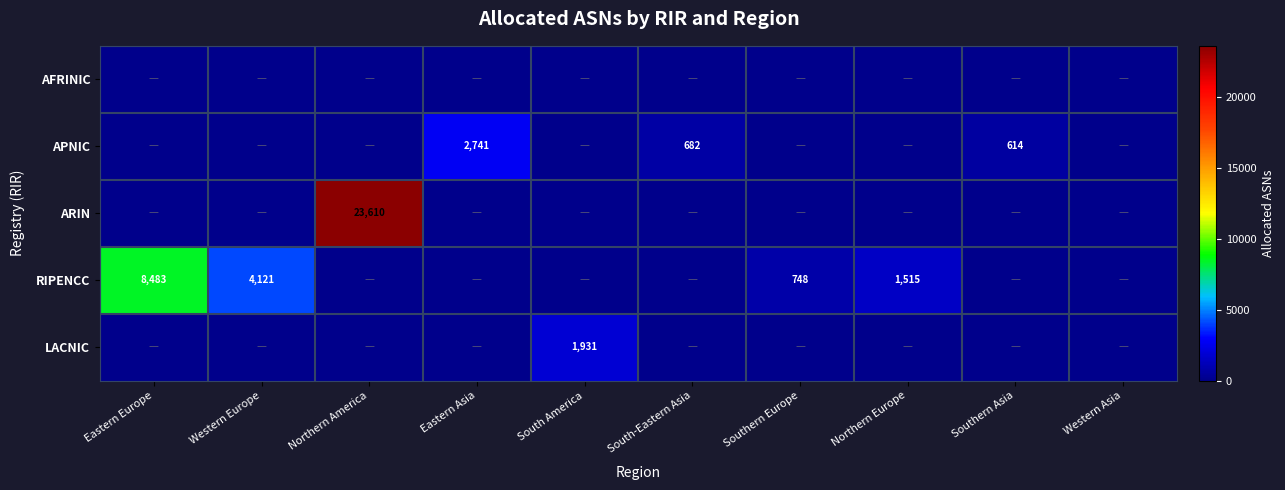

At which category is the sum across all series the highest?

Northern America